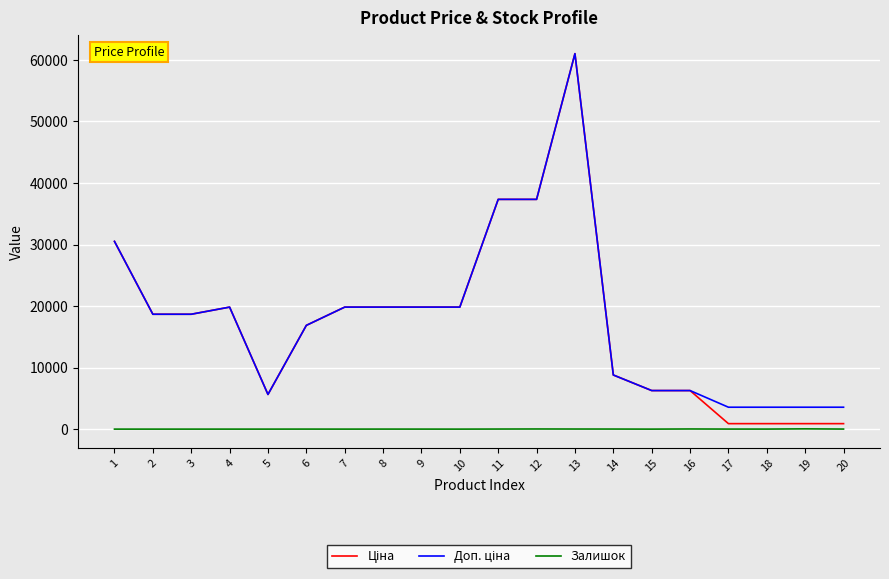

What is the maximum value shown in the chart?

61024.7